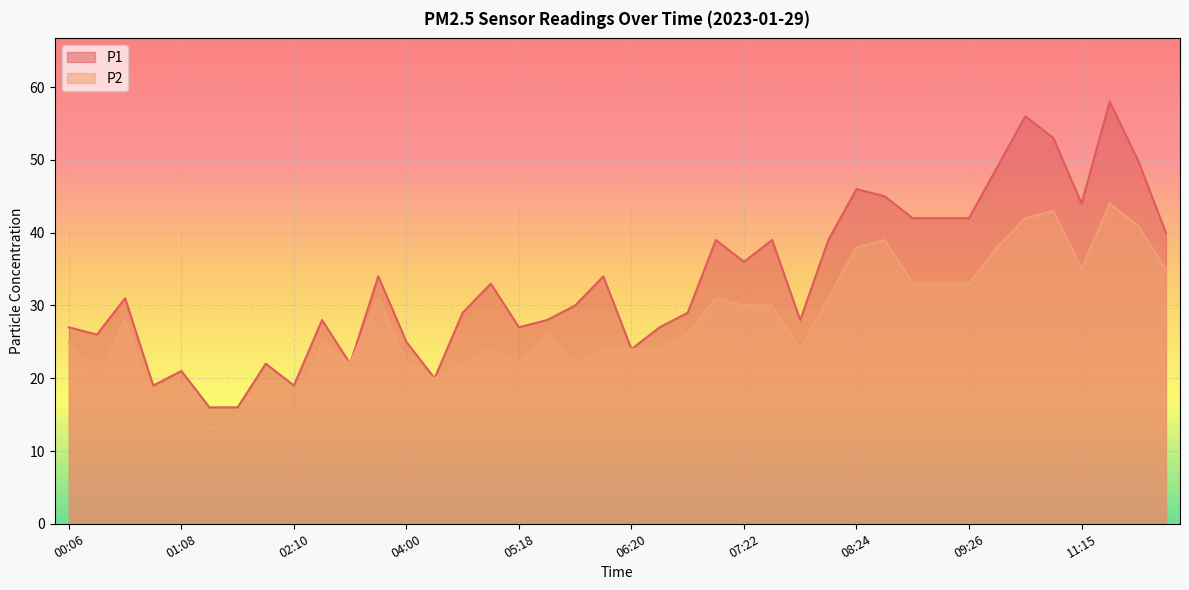

Between 03:28 and 12:02, which series saw the biggest shift?

P1